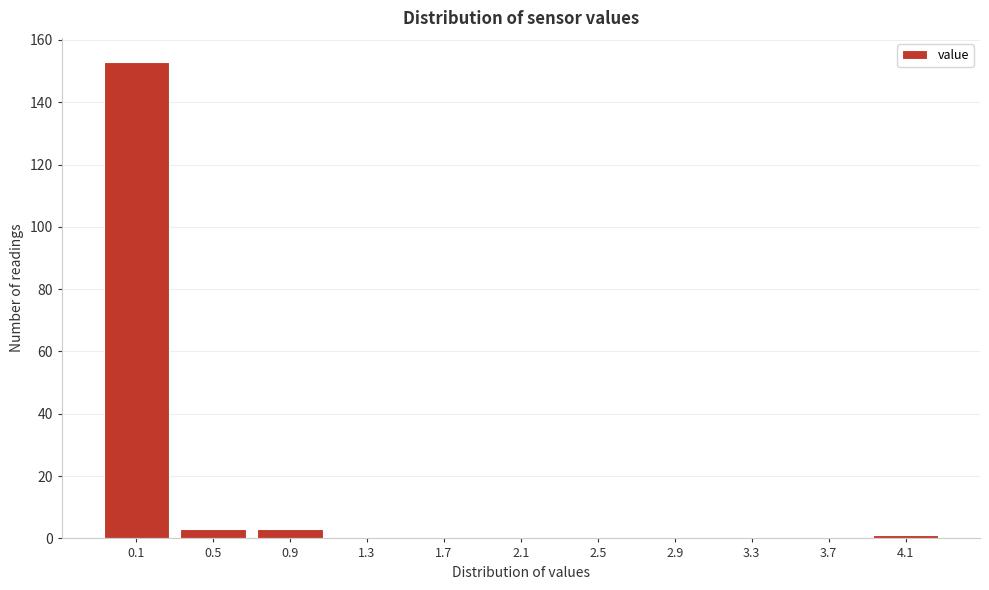

Reading left to right, what are all the values shown in this chart?

0.1=153	0.5=3	0.9=3	1.3=0	1.7=0	2.1=0	2.5=0	2.9=0	3.3=0	3.7=0	4.1=1